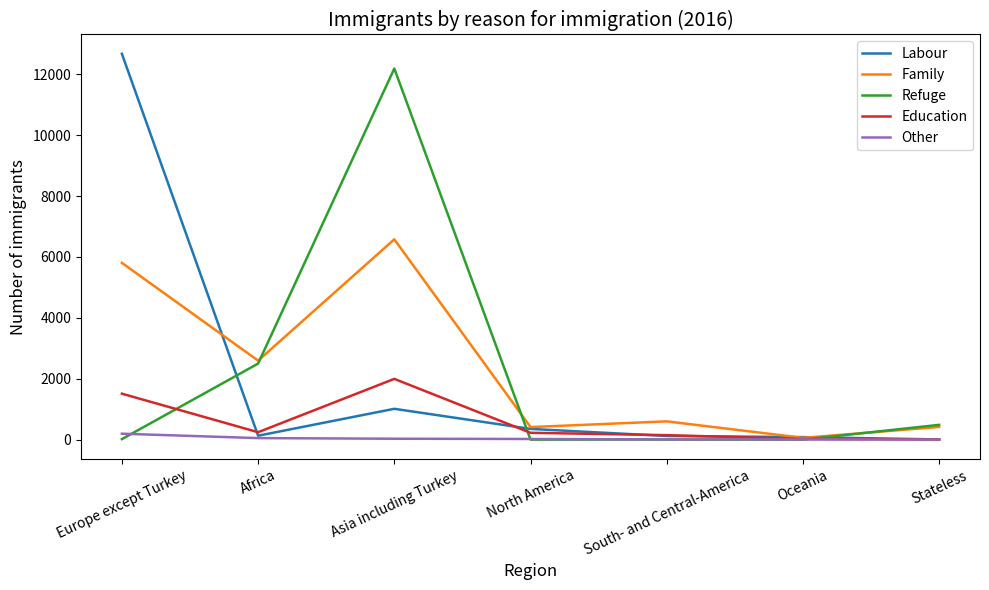

The value of Other at Europe except Turkey is 194. True or false?

True